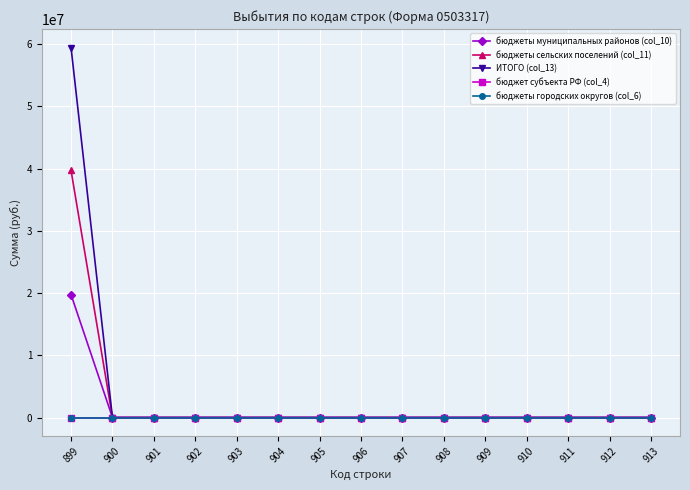

True or false: бюджеты городских округов (col_6) and бюджеты муниципальных районов (col_10) cross at least once.

False